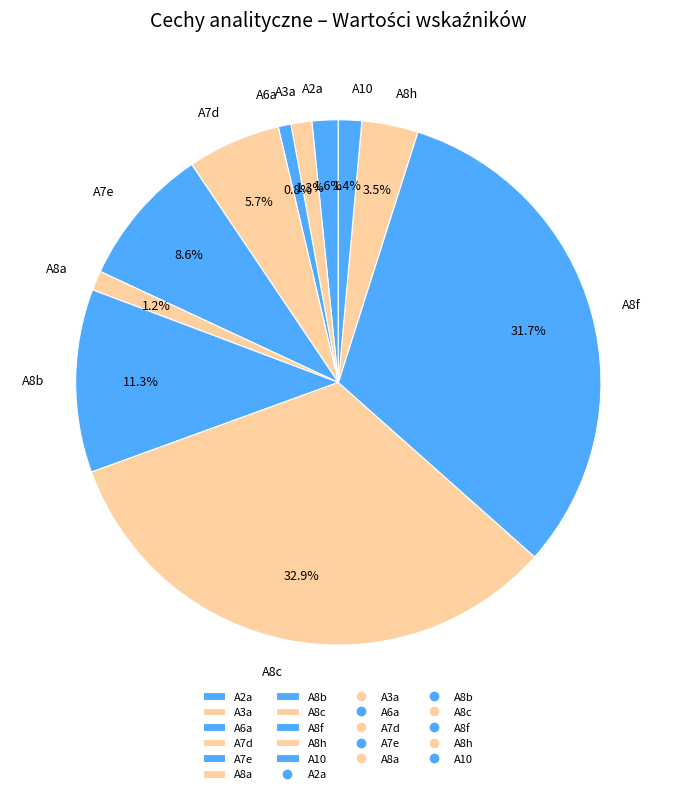

Between A8c and A3a, which is larger?

A8c